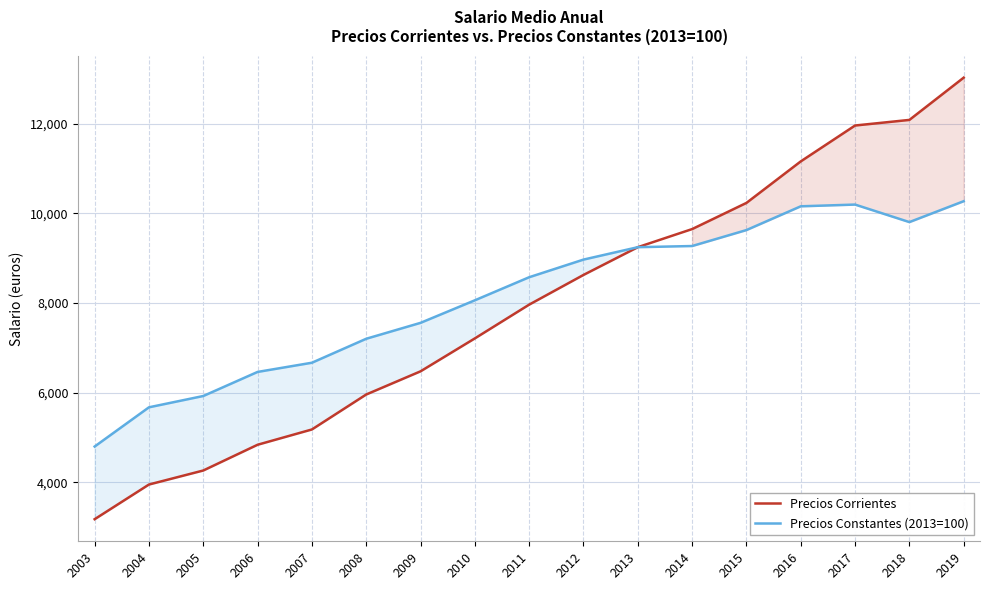

At which category does Precios Constantes (2013=100) reach its first local peak?

2017